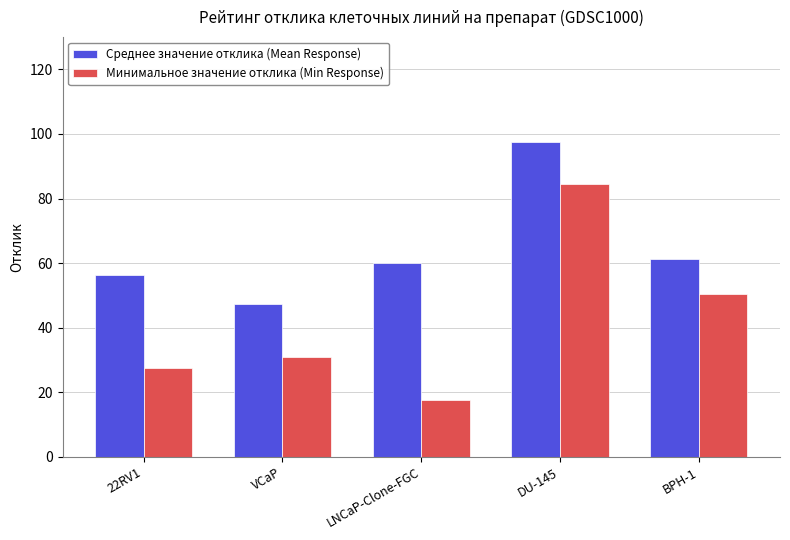

What is the maximum value shown in the chart?

97.5